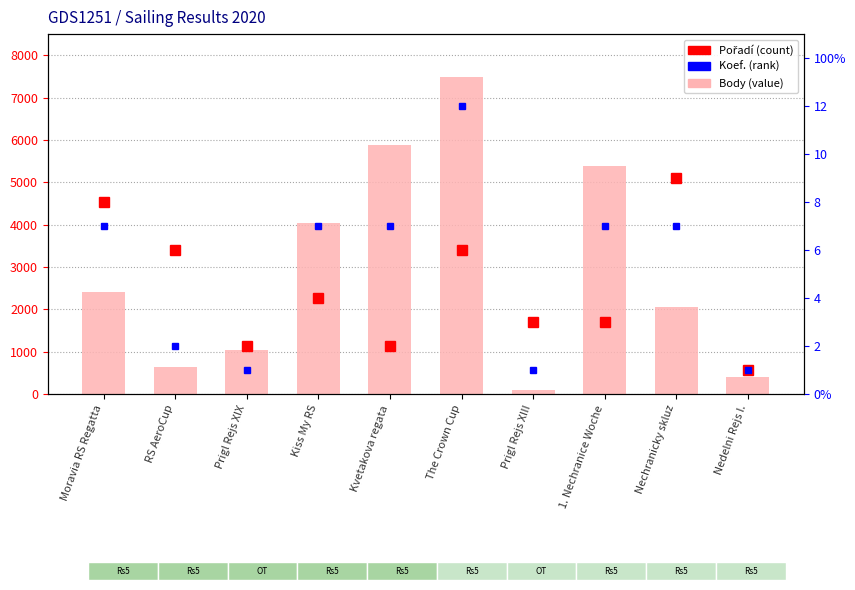

Rank the categories by value from lowest to highest.

Prigl Rejs XIII, Nedelni Rejs I., RS AeroCup, Prigl Rejs XIX, Nechranicky skluz, Moravia RS Regatta, Kiss My RS, 1. Nechranice Woche, Kvetakova regata, The Crown Cup